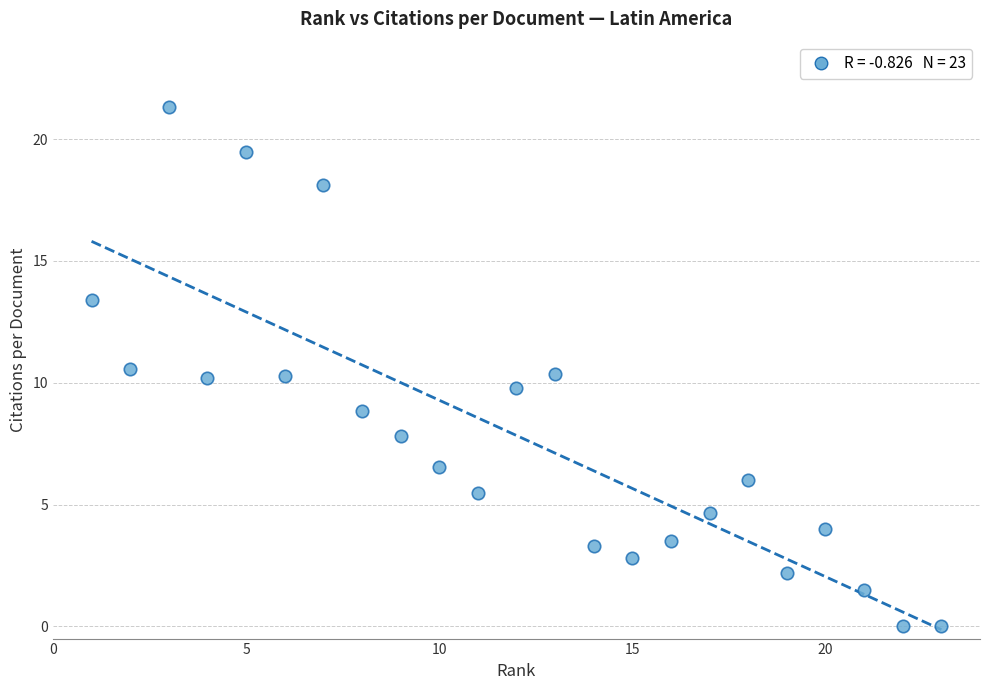

What is the range of Y values (max minus min)?

21.3